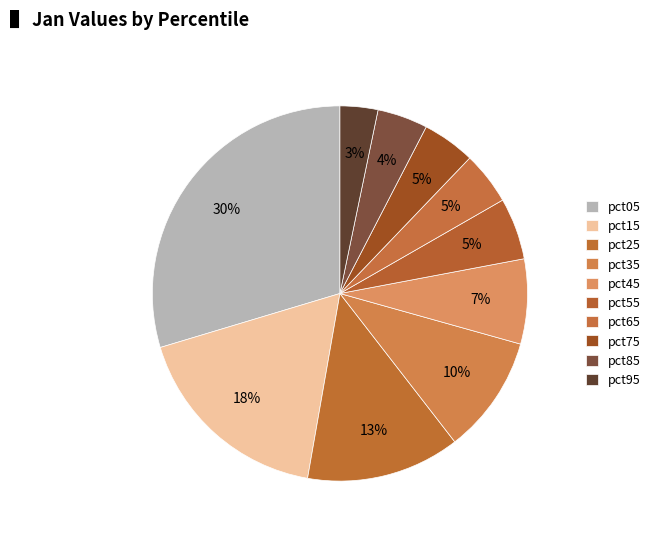

Is pct65 the majority of the pie?

No